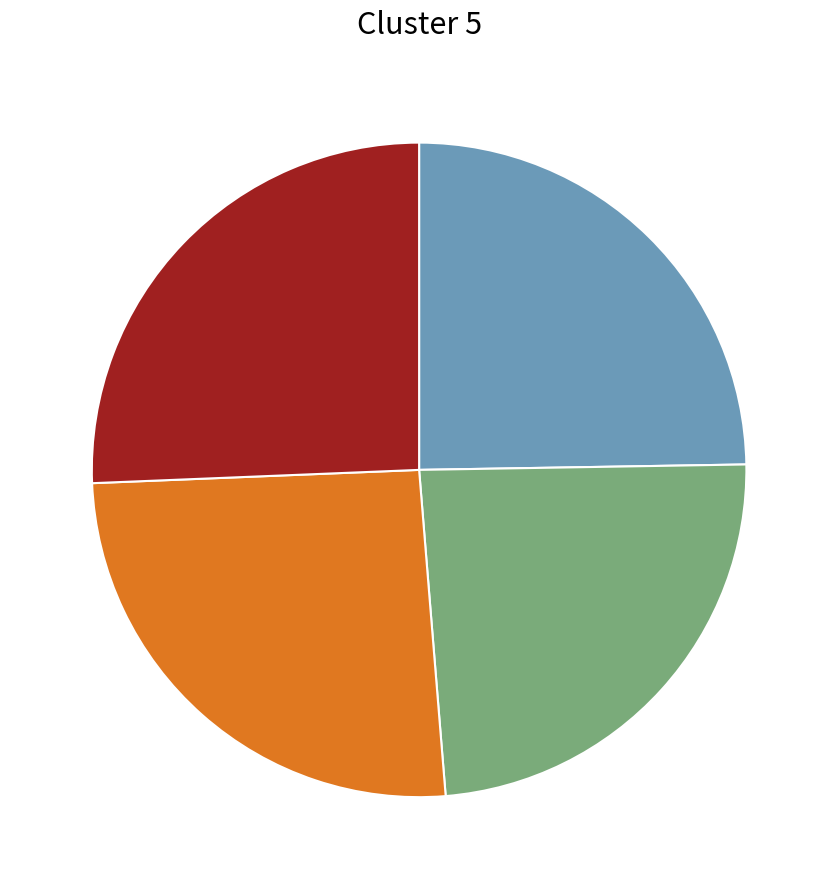

Does any single category account for the majority?

No